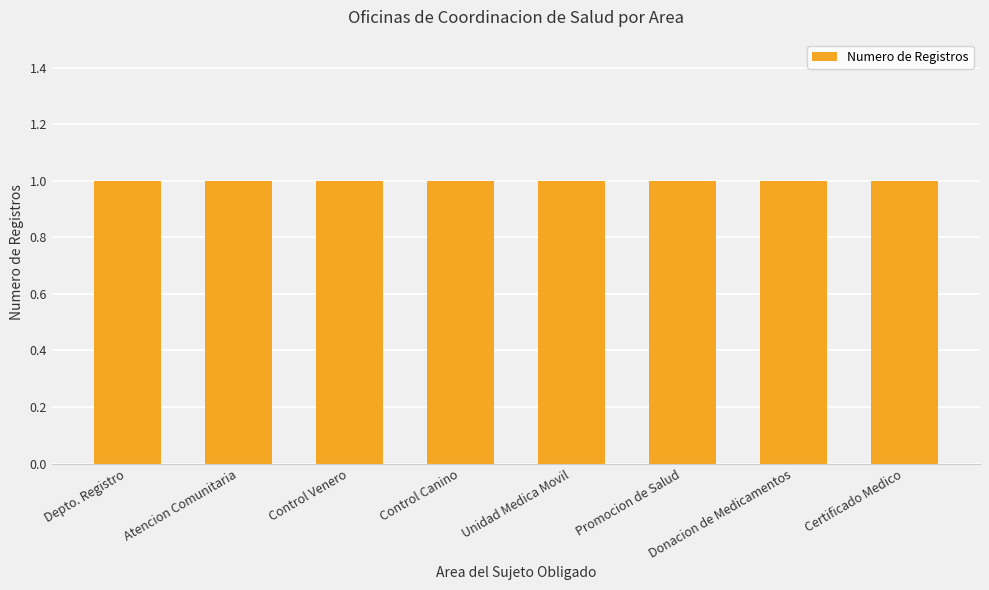

The value at Control Canino is 1. True or false?

True